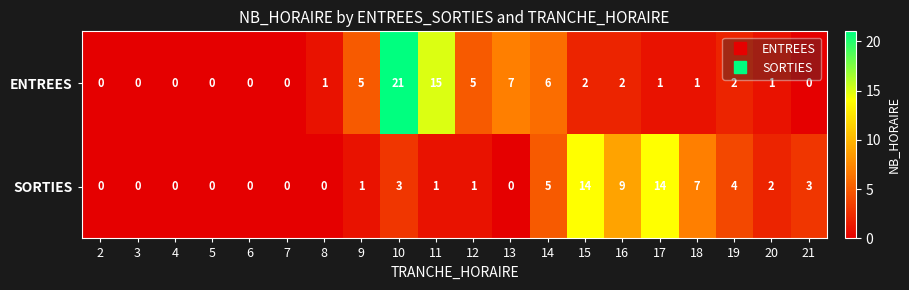

At which label is SORTIES closest to 7?

18